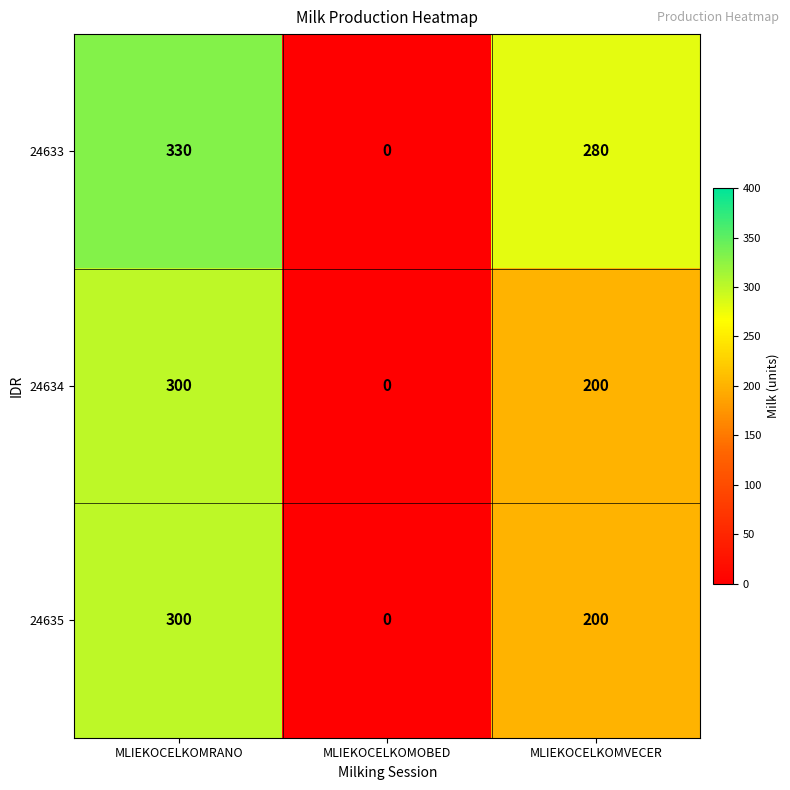

Is it true that 24635 equals -154 at MLIEKOCELKOMOBED?

False